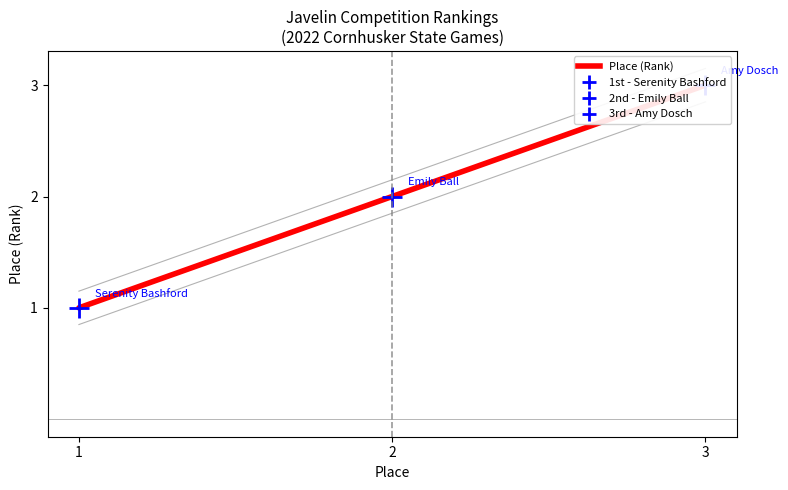

How many lines are shown in the chart?

1